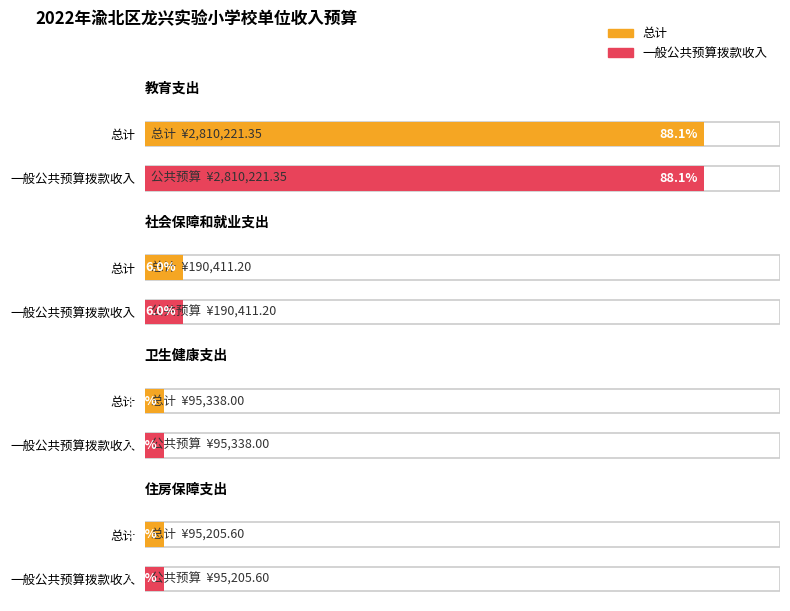

At 住房保障支出, list the series in order from smallest to largest.

总计, 一般公共预算拨款收入